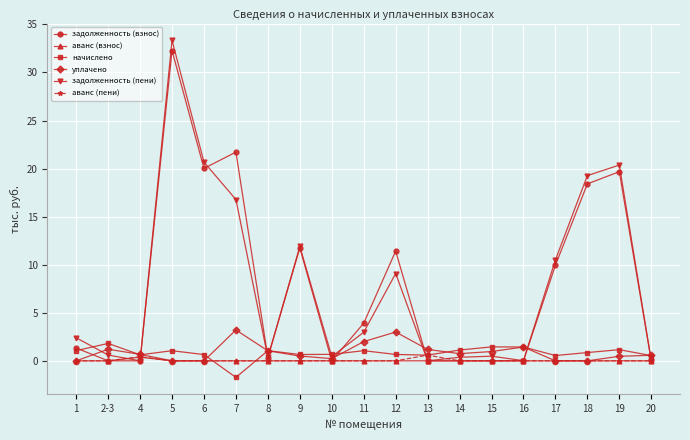

What position from the right is 19?

2